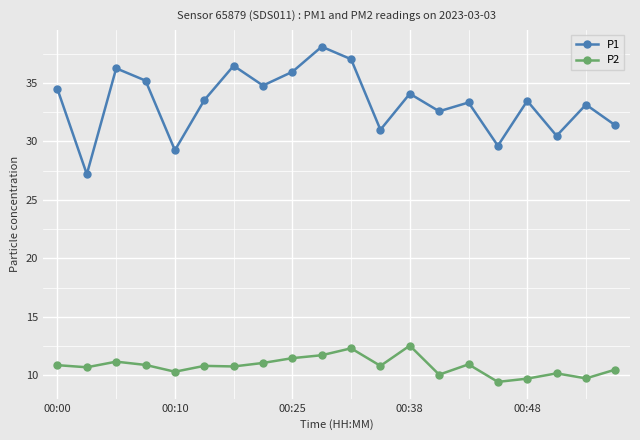

What is the lowest value of the P1 series?

27.2